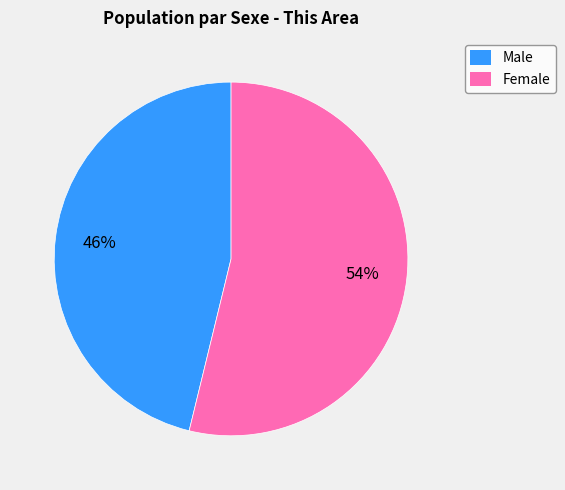

Which slice is the smallest?

Male